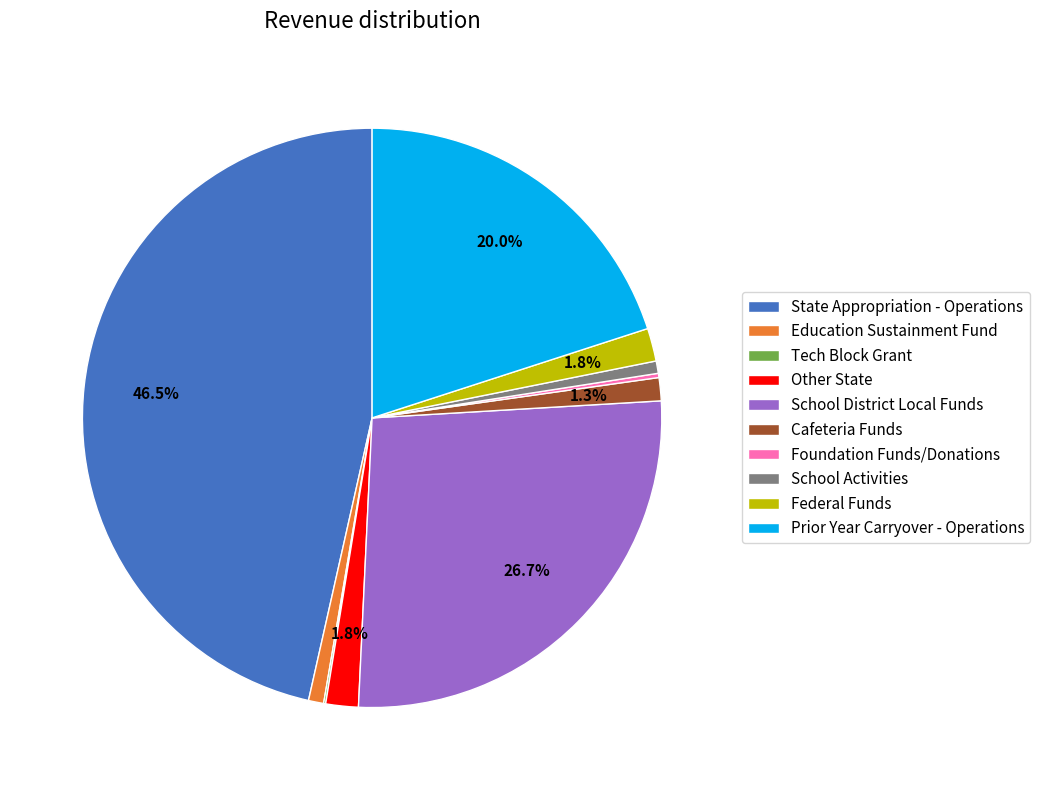

Approximately how many times larger is the value at School District Local Funds compared to School Activities?

38.8